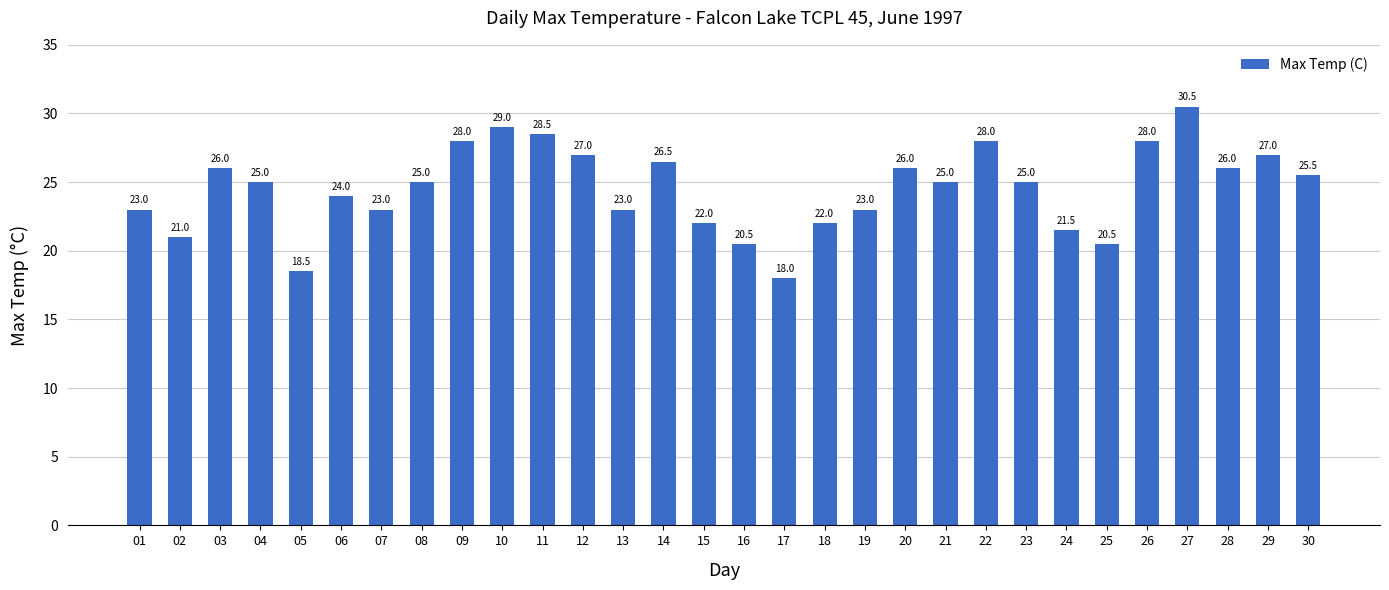

Reading right to left, transcribe all the data shown in this chart.

25.5	27.0	26.0	30.5	28.0	20.5	21.5	25.0	28.0	25.0	26.0	23.0	22.0	18.0	20.5	22.0	26.5	23.0	27.0	28.5	29.0	28.0	25.0	23.0	24.0	18.5	25.0	26.0	21.0	23.0